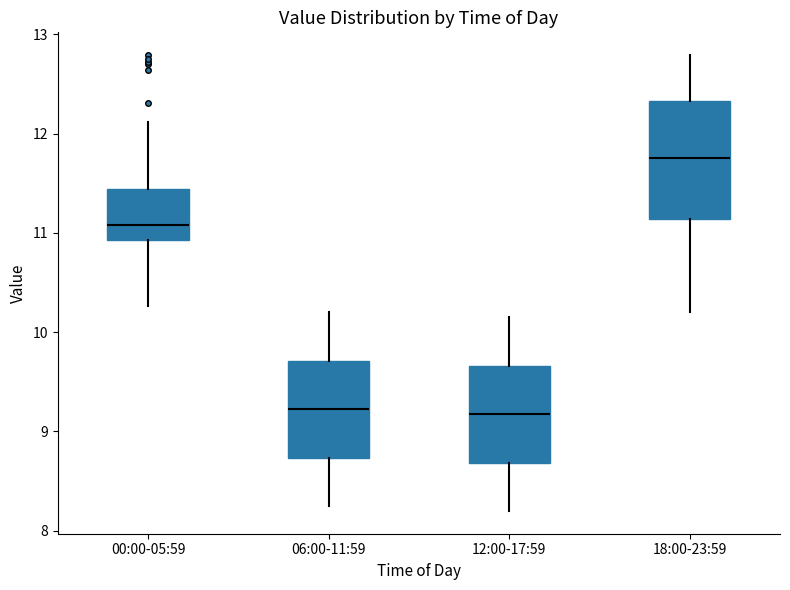

Reading left to right, transcribe this box plot: for each box, give where its median line is, the range the box spans, and where its two whiskers end, as read against the y-axis. The values are not printed on the chart, so give them approximately, as read against the axis.

00:00-05:59: median 11.1, box 10.9 to 11.4, whiskers 10.3 to 12.1
06:00-11:59: median 9.2, box 8.7 to 9.7, whiskers 8.3 to 10.2
12:00-17:59: median 9.2, box 8.7 to 9.7, whiskers 8.2 to 10.2
18:00-23:59: median 11.8, box 11.1 to 12.3, whiskers 10.2 to 12.8